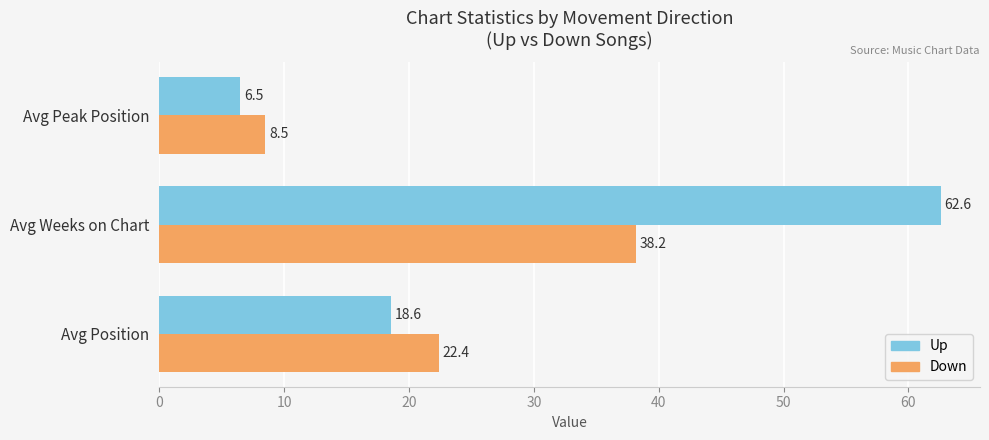

What is the total value across all series at Avg Weeks on Chart?

100.8